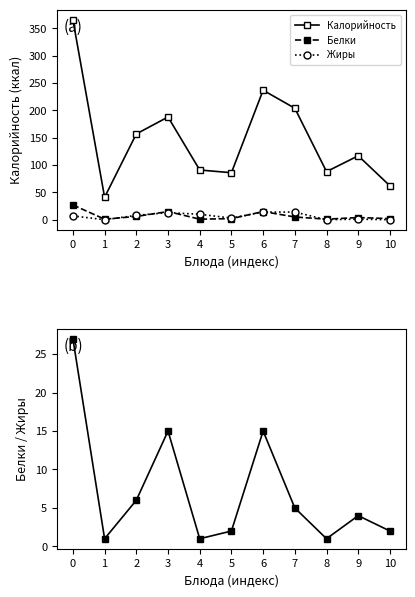

Reading right to left, transcribe all the data shown in this chart.

Калорийность: 10=62	9=117	8=88	7=204	6=237	5=86	4=91	3=188	2=157	1=41	0=366
Белки: 10=2	9=4	8=1	7=5	6=15	5=2	4=1	3=15	2=6	1=1	0=27
Жиры: 10=0	9=1	8=0	7=14	6=14	5=3	4=10	3=13	2=8	1=0	0=7